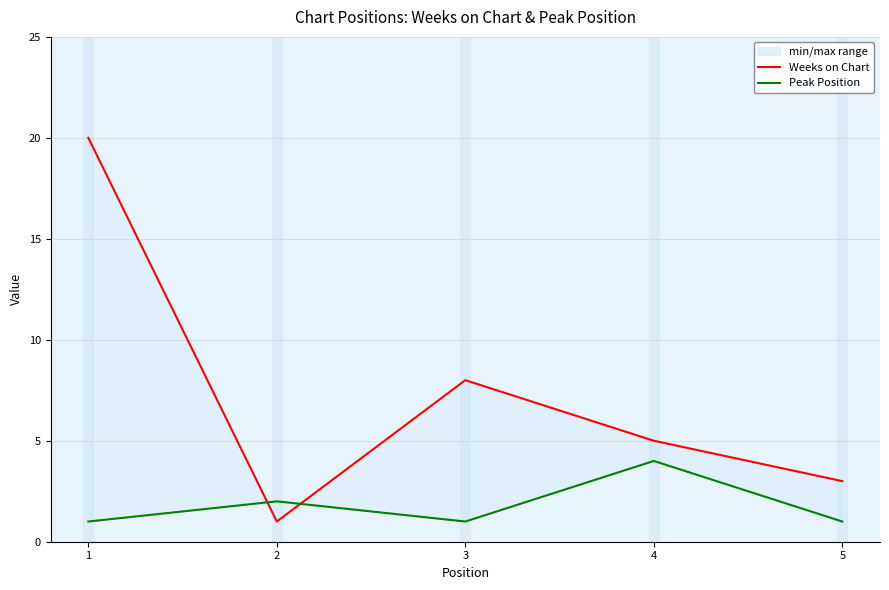

What are all the series names shown in the legend?

Weeks on Chart, Peak Position